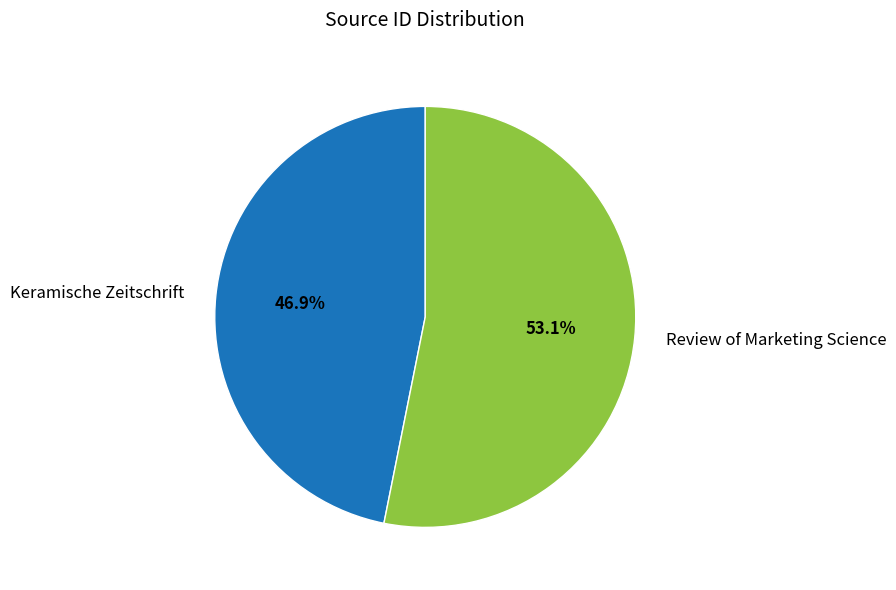

Count the number of slices in the pie.

2